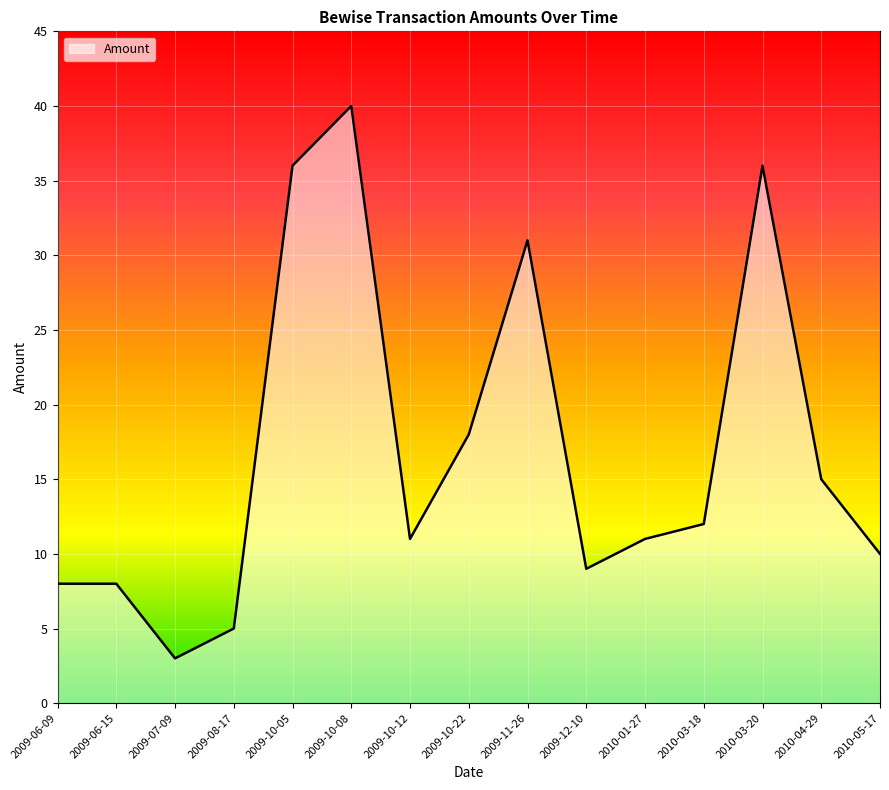

What position from the left is 2010-05-17?

15